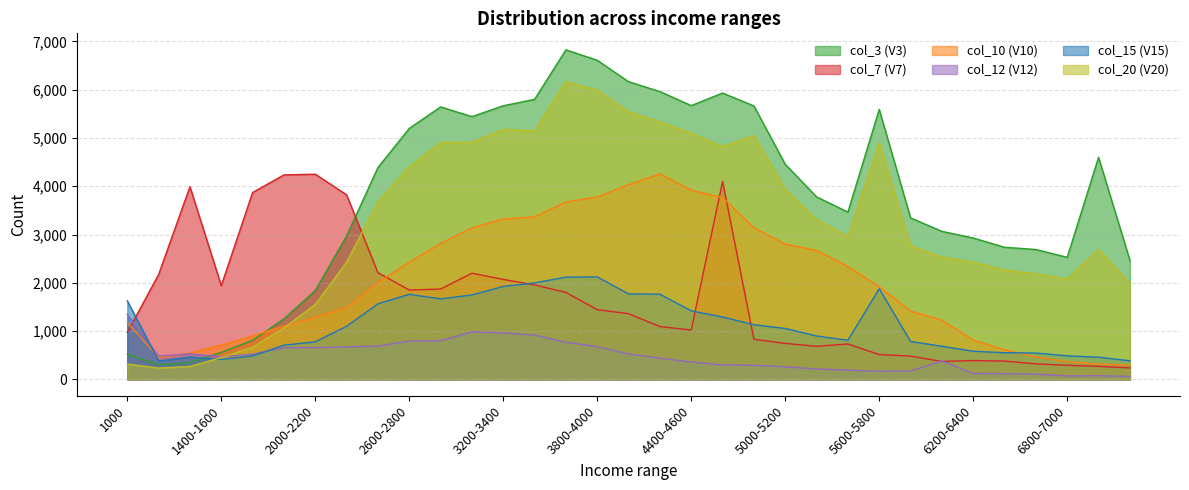

How many series are shown in this chart?

6